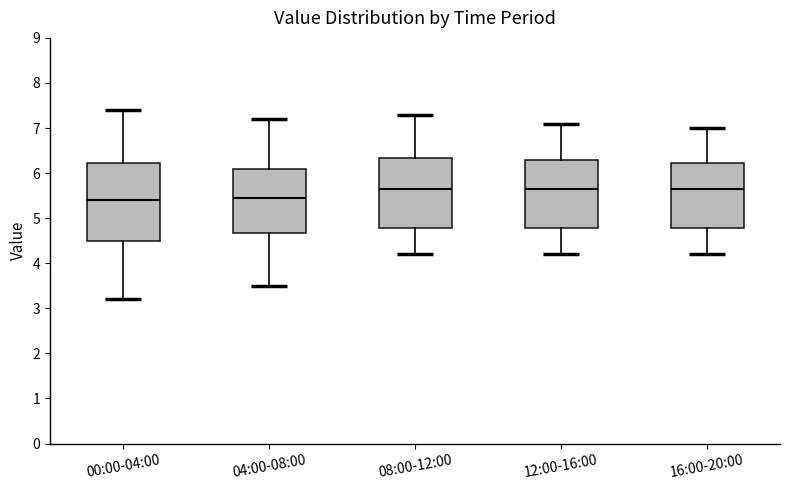

Which box is the tallest, from its lower edge to its upper edge?

00:00-04:00